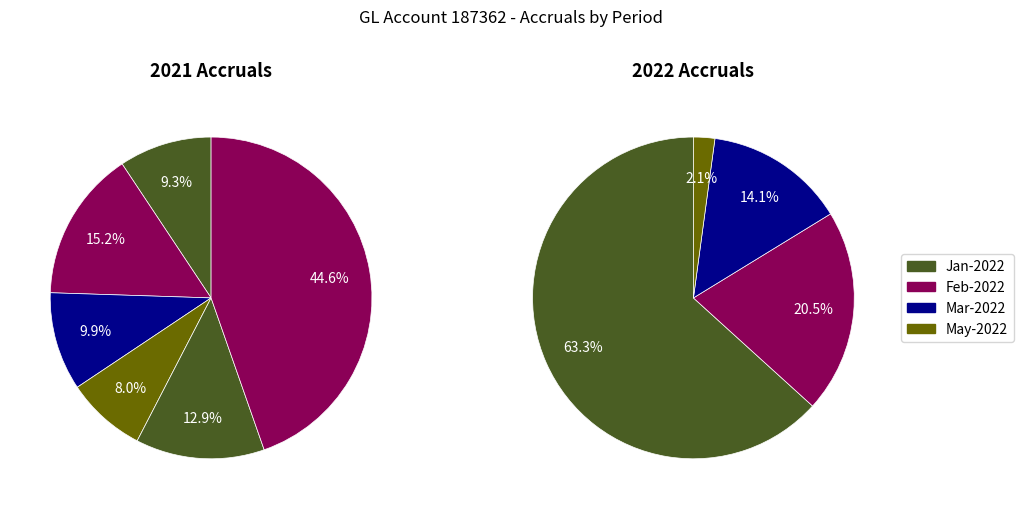

How much of the chart is everything except 3?

90.1%